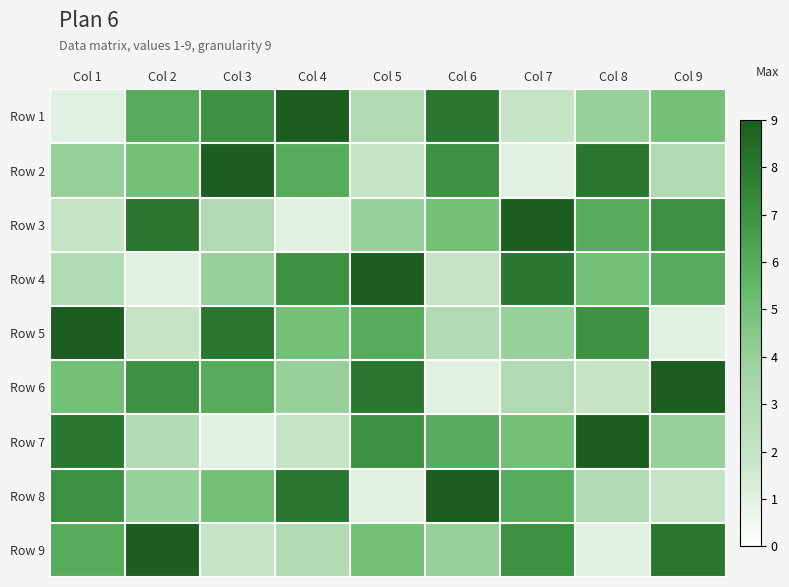

How many data points does each series have?

9